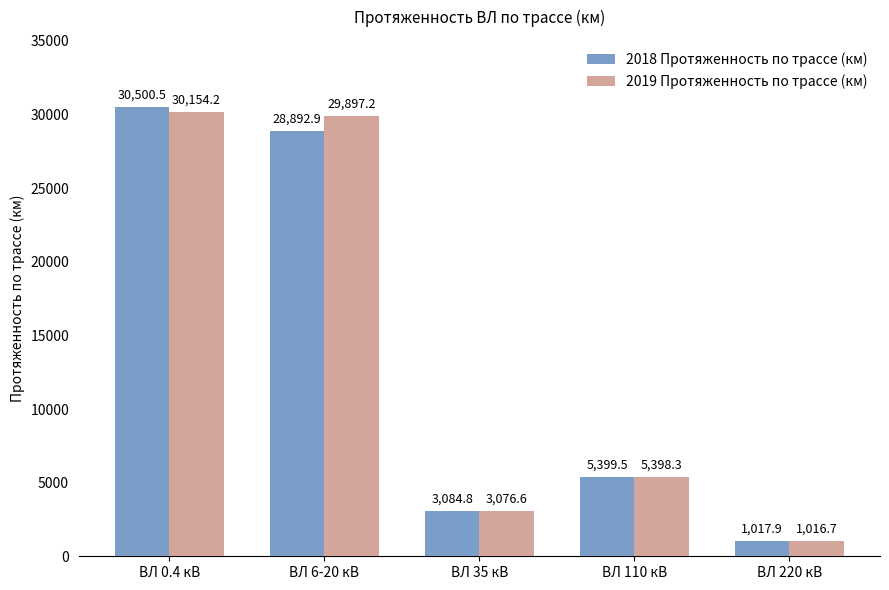

Which series has the widest spread of values?

2018 Протяженность по трассе (км)